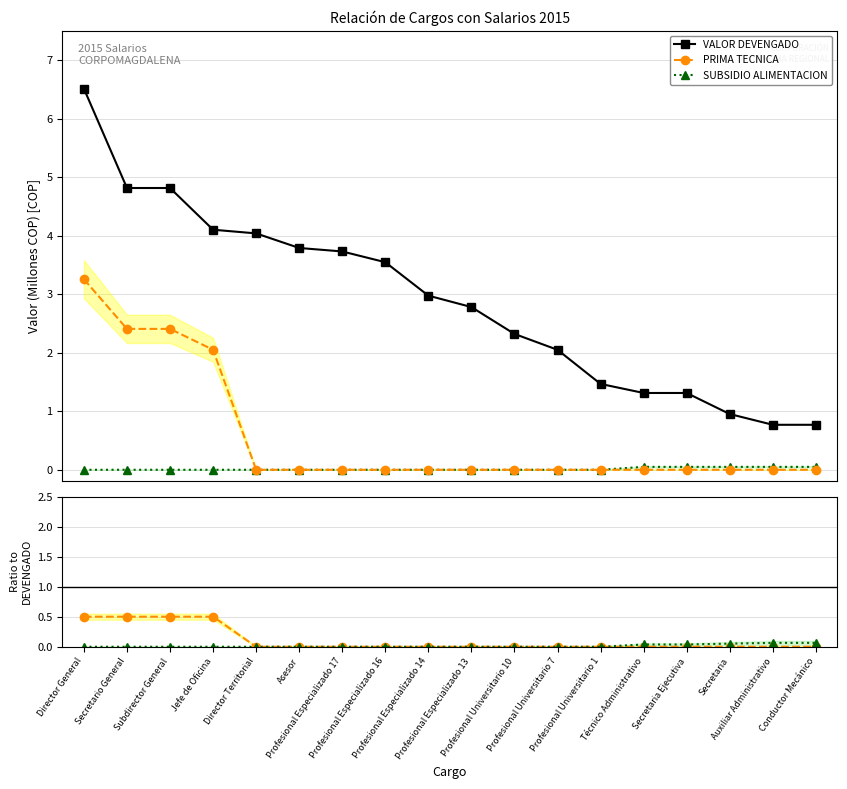

How many PRIMA / DEVENGADO values are between 0 and 1?

18